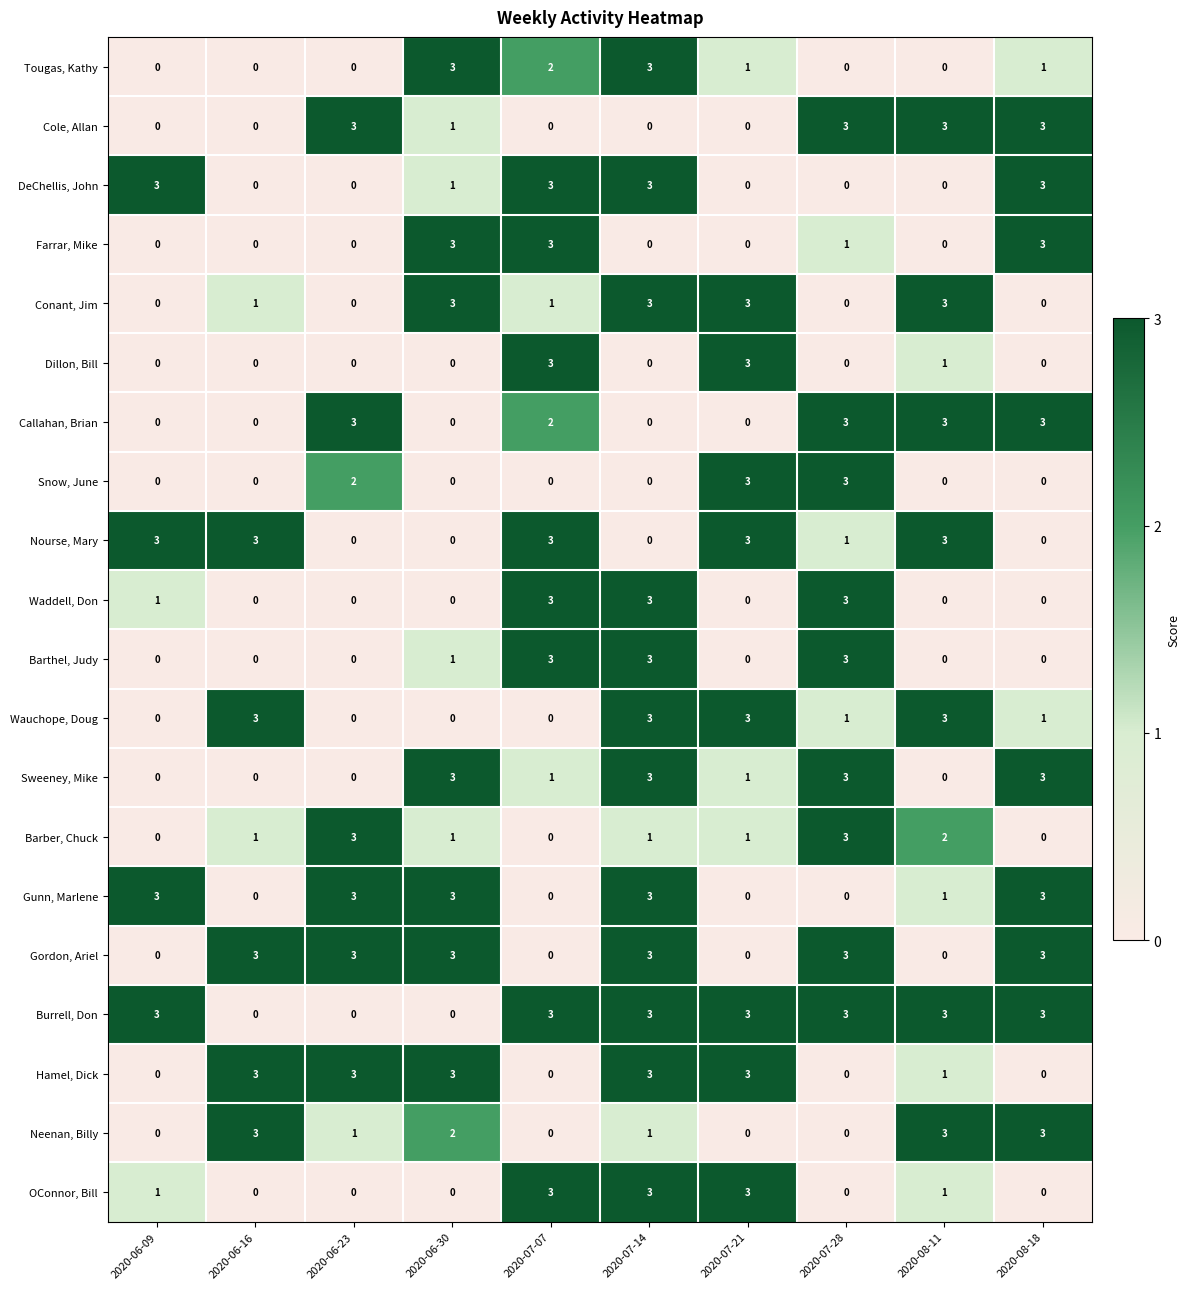

What is the difference between the highest and lowest values at 2020-07-14?

3